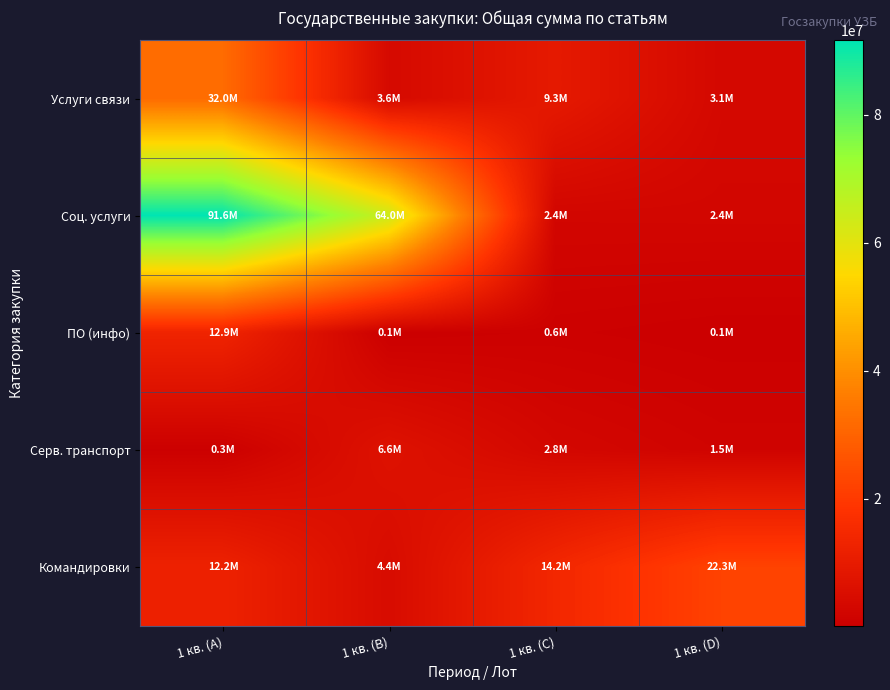

Which series changed the most between 1 кв. (B) and 1 кв. (C)?

Соц. услуги